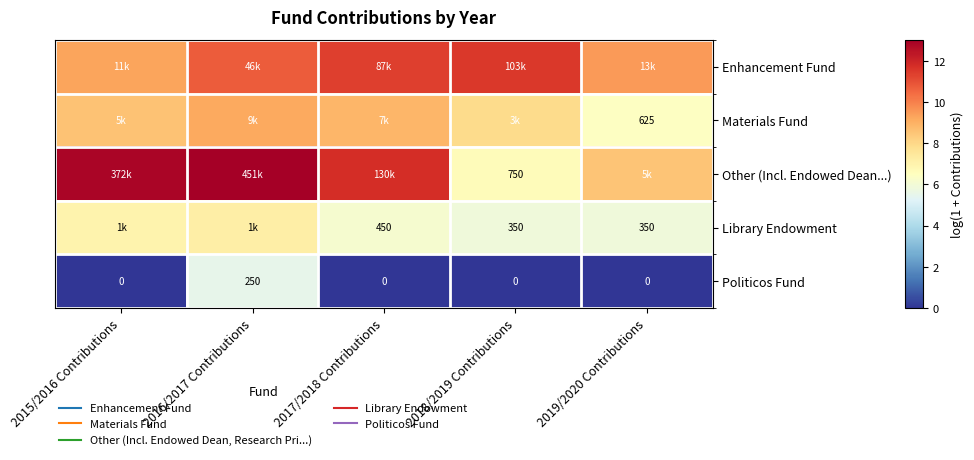

True or false: Materials Fund has a value of 9.2 at 2016/2017 Contributions.

True